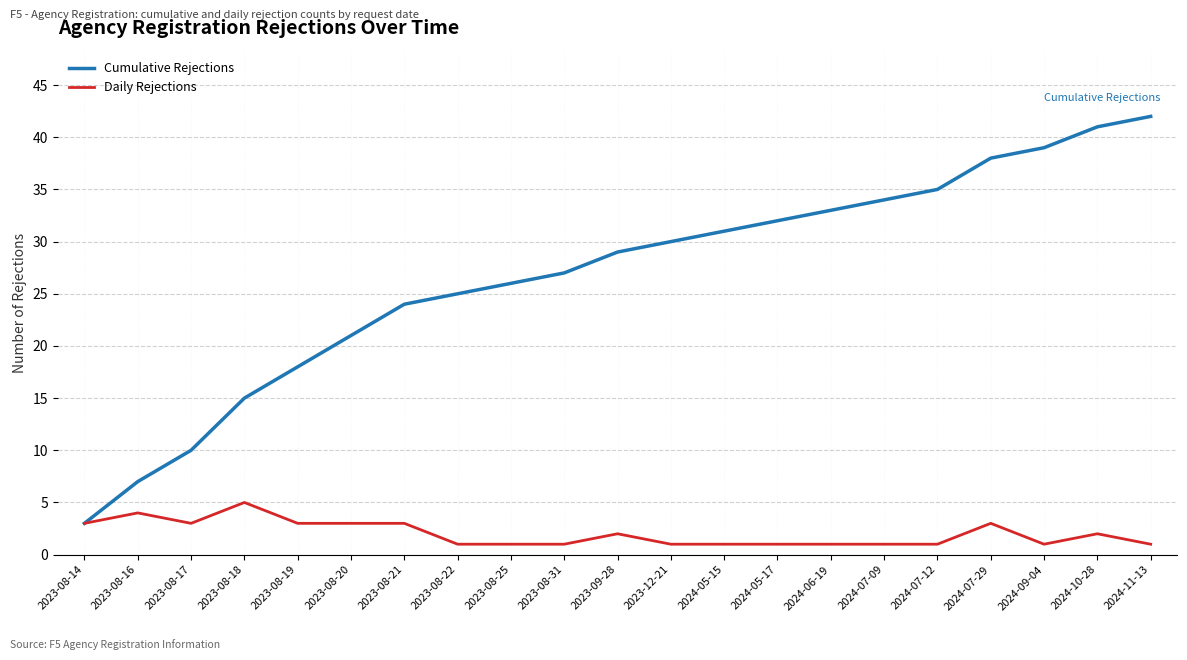

What value does the Daily Rejections series have at 2023-08-21?

3